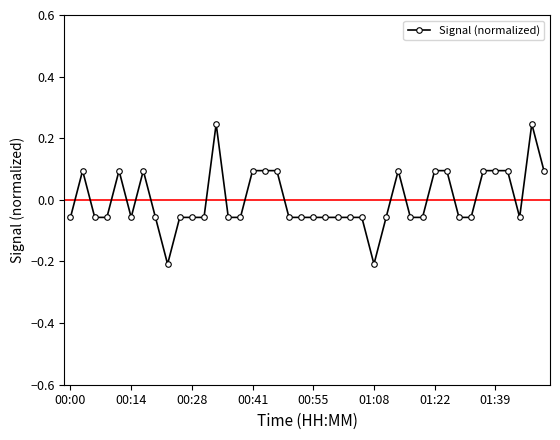

True or false: the data has more than 0 interior local peaks.

True